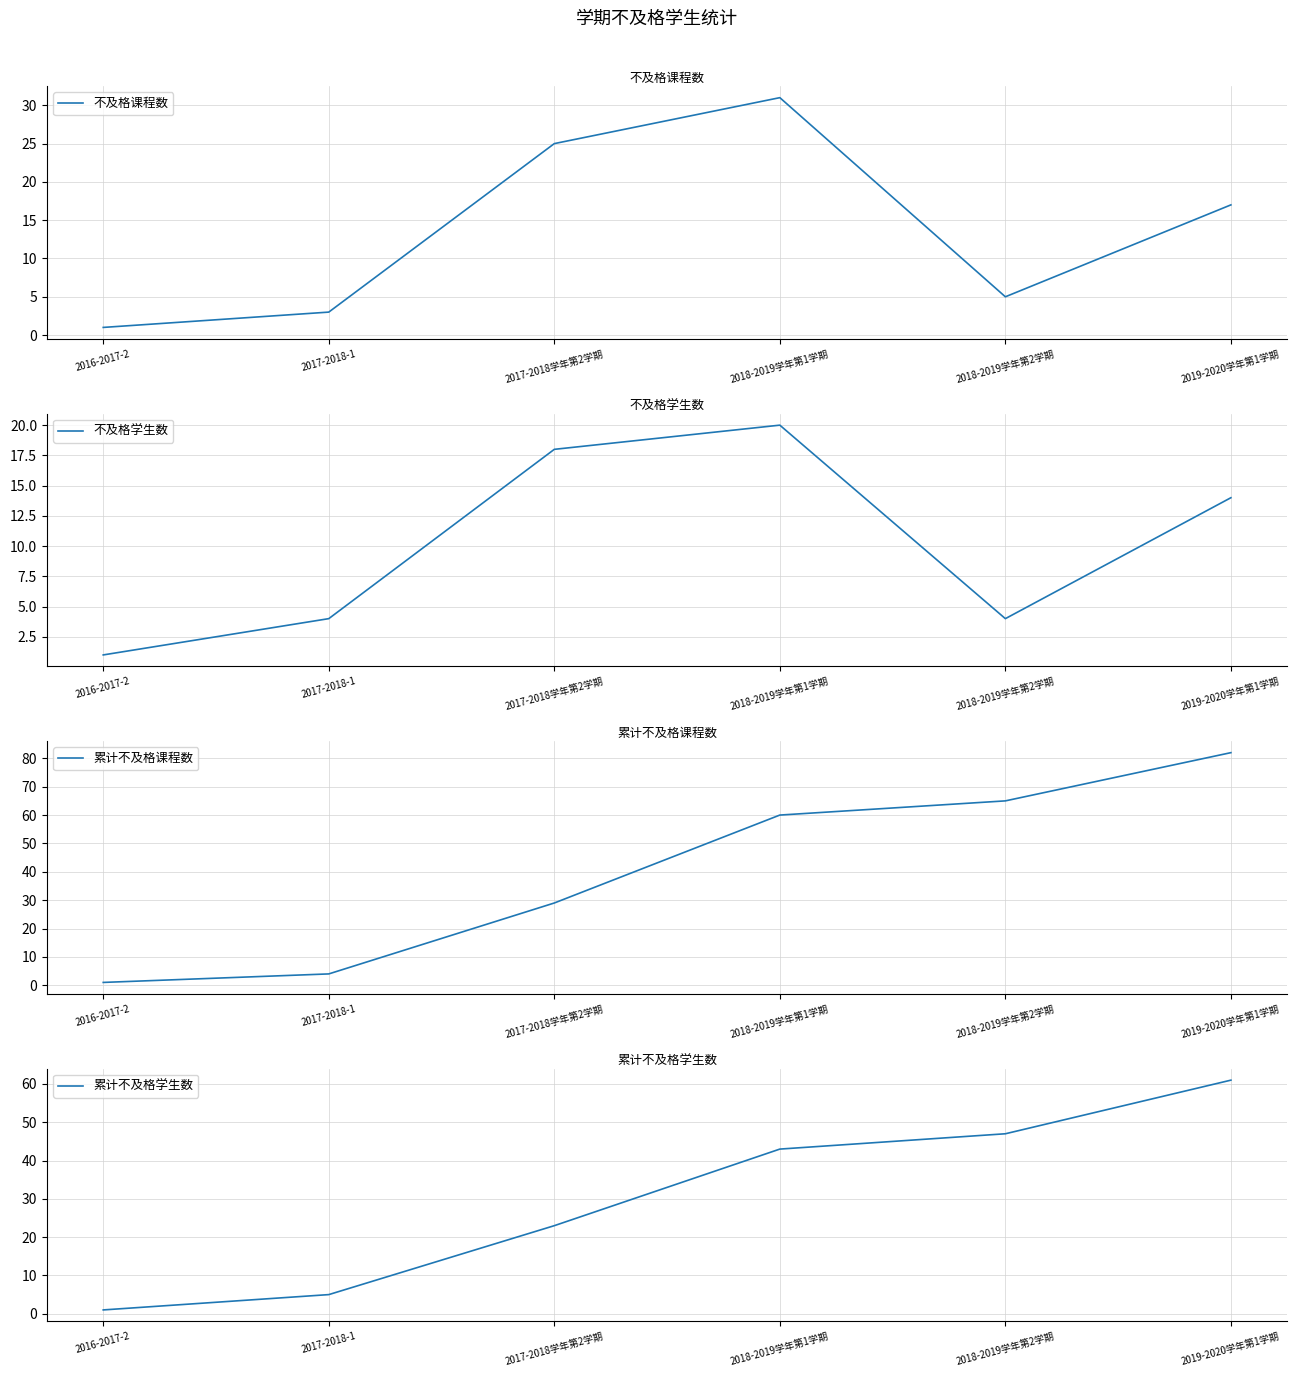

True or false: 不及格学生数 and 累计不及格课程数 cross at least once.

False